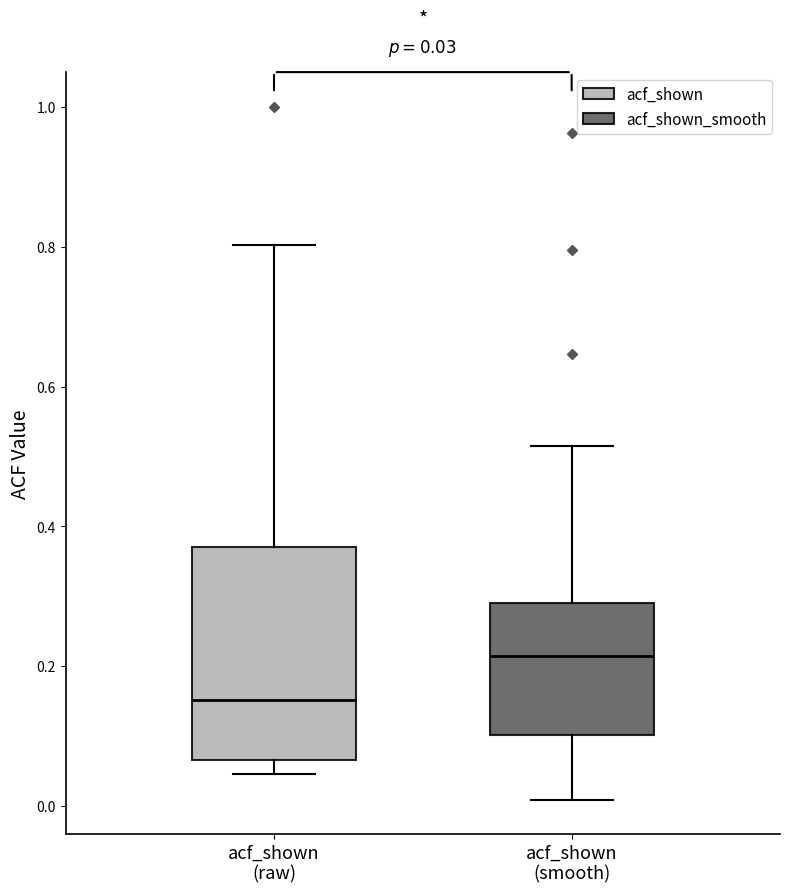

Which box is the tallest, from its lower edge to its upper edge?

acf_shown (raw)